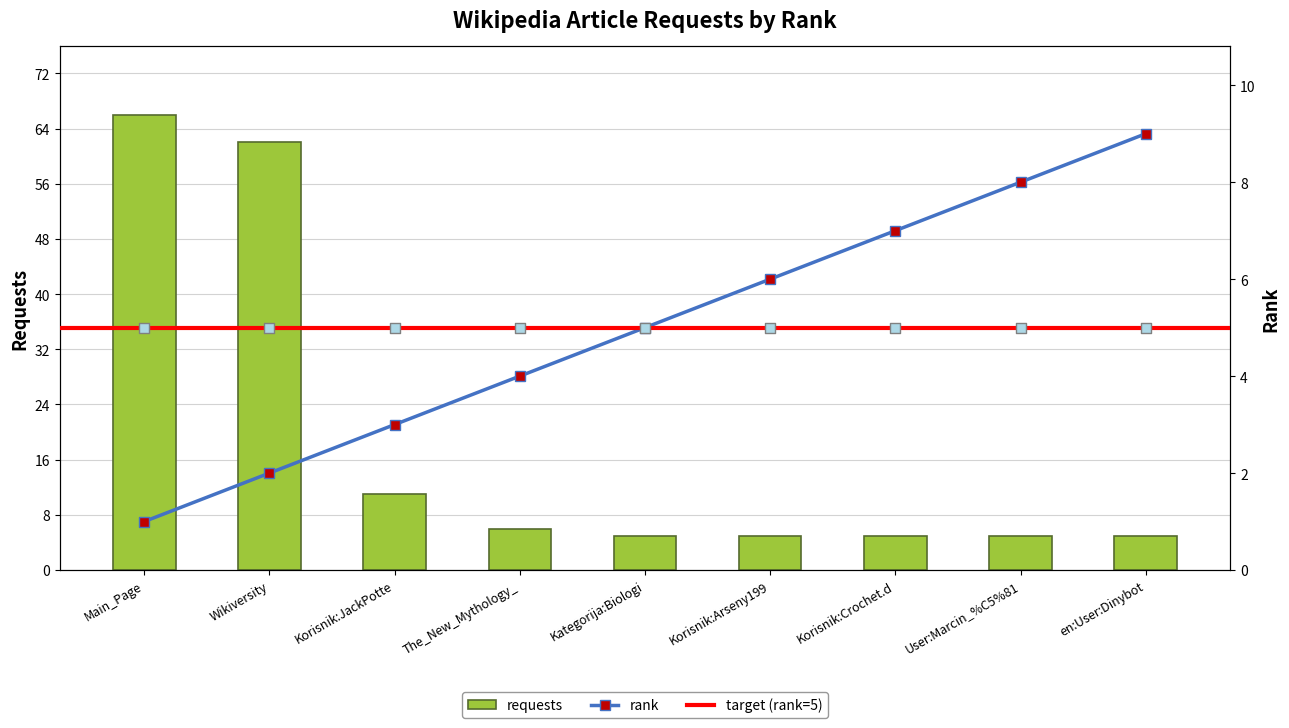

Which series reaches the maximum Y coordinate?

requests